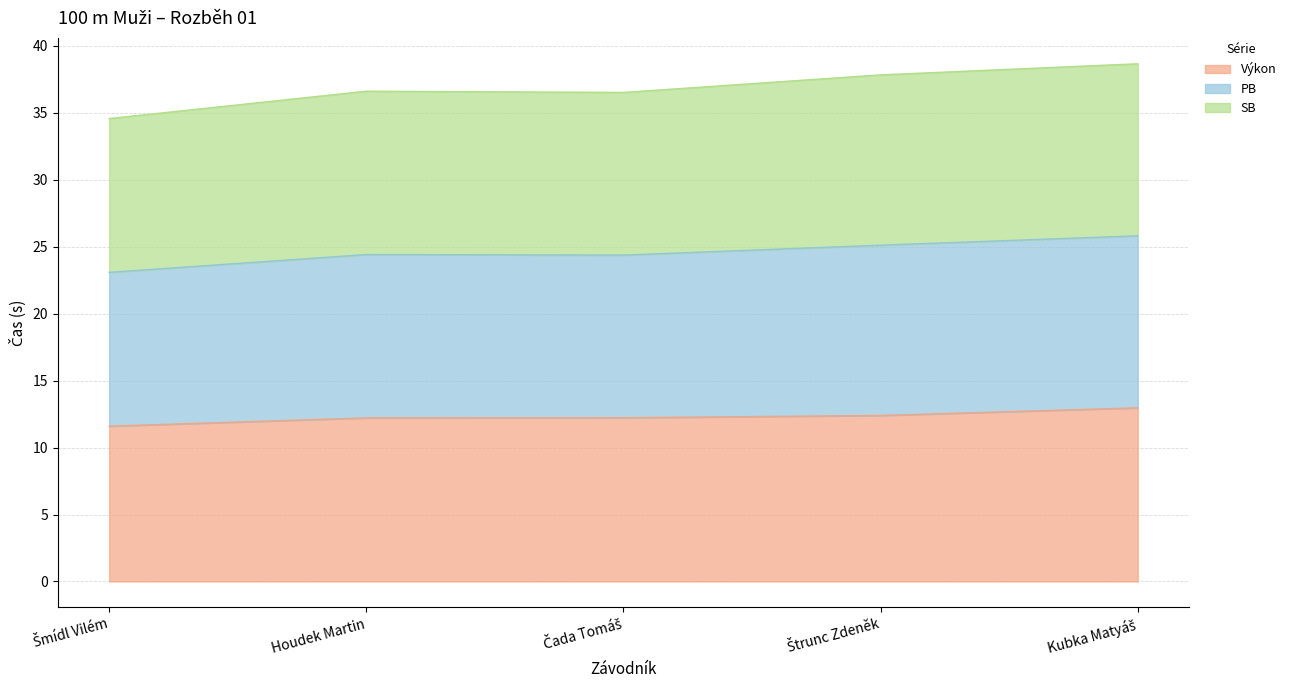

Which has a higher value, Čada Tomáš or Kubka Matyáš?

Kubka Matyáš